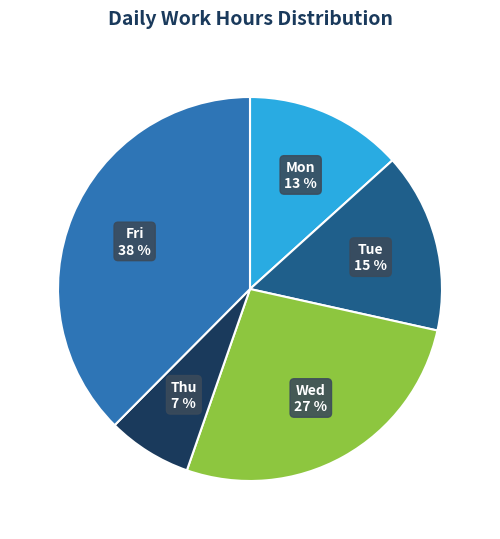

Count the number of slices in the pie.

5